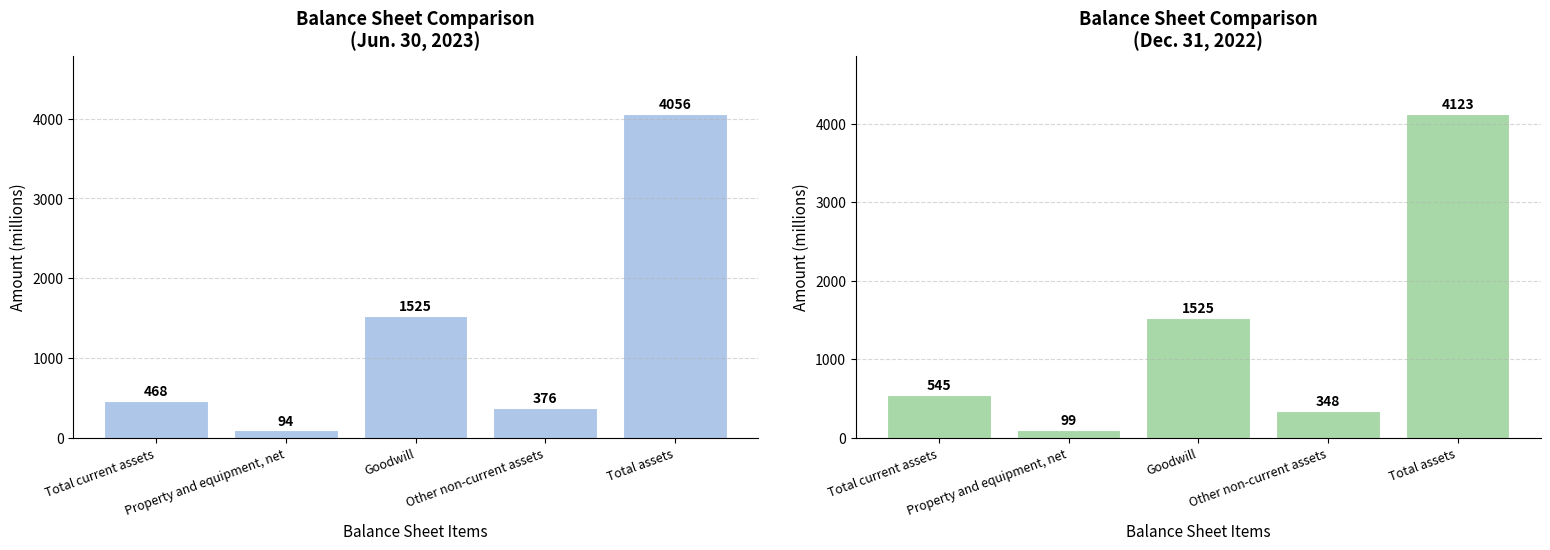

Reading left to right, list all the values displayed in this chart.

Jun. 30, 2023: Total current assets=468	Property and equipment, net=94	Goodwill=1525	Other non-current assets=376	Total assets=4056
Dec. 31, 2022: Total current assets=545	Property and equipment, net=99	Goodwill=1525	Other non-current assets=348	Total assets=4123